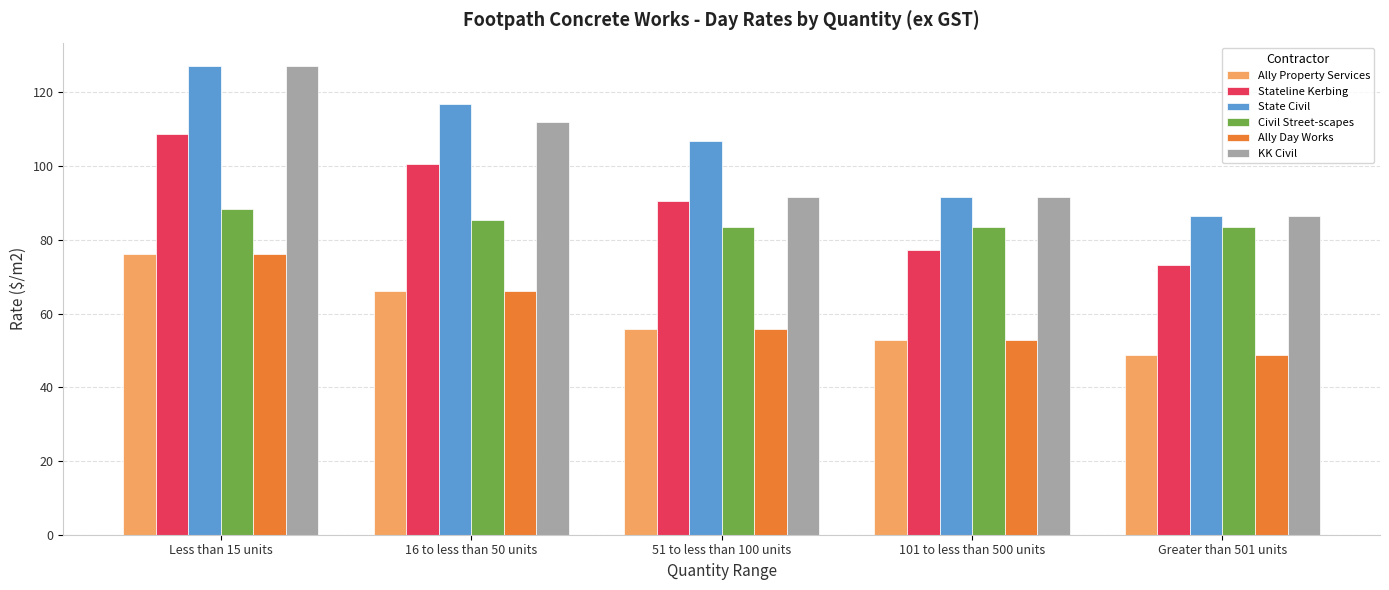

Between 51 to less than 100 units and Greater than 501 units, which series saw the biggest shift?

State Civil